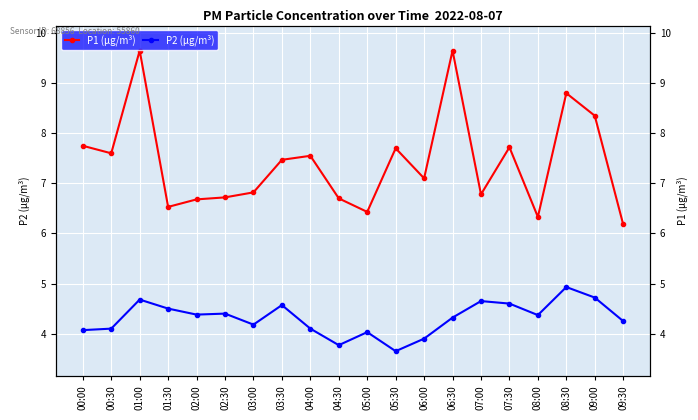

Which category has the highest value across all series?

01:00